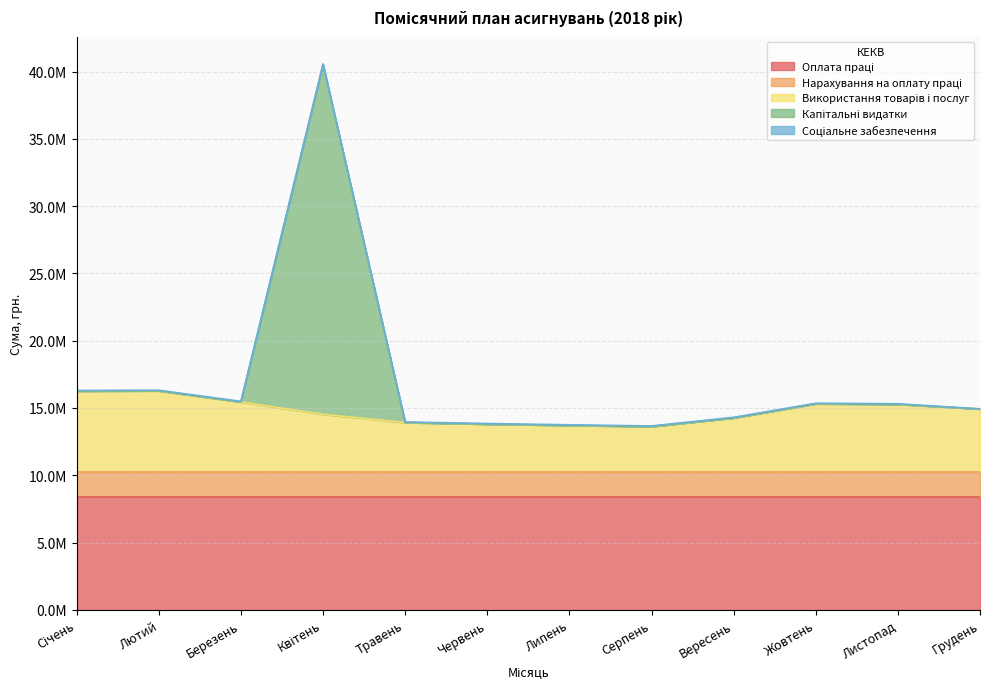

Rank the categories by Оплата праці value from highest to lowest.

Вересень, Жовтень, Листопад, Грудень, Січень, Лютий, Березень, Квітень, Травень, Червень, Липень, Серпень